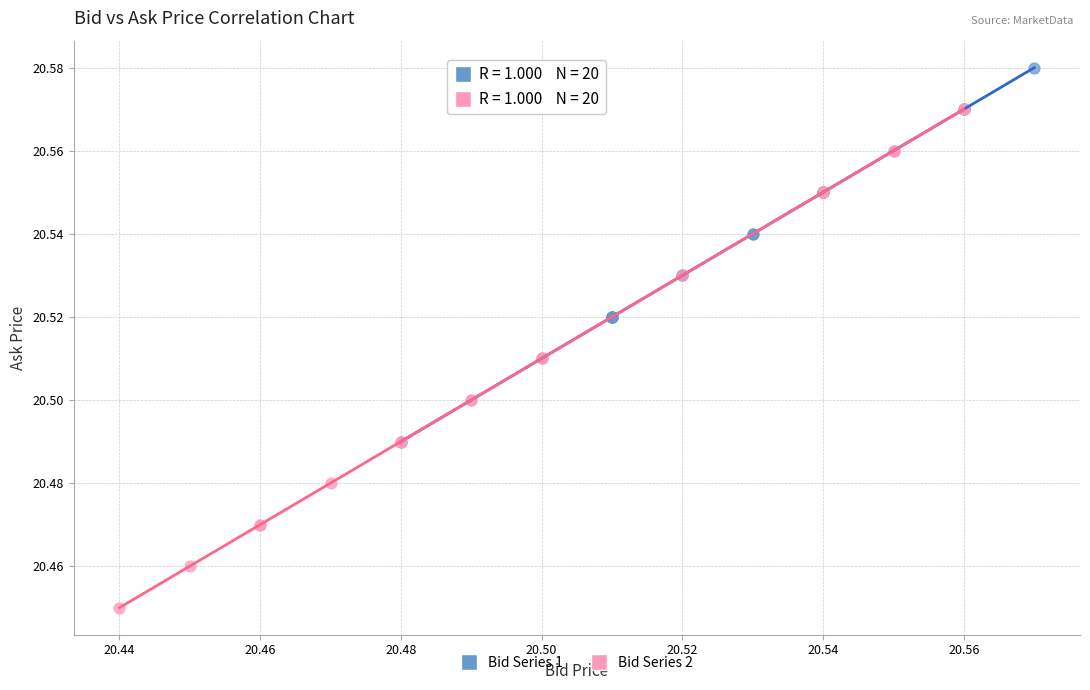

Which series has the largest Y range (max minus min)?

Bid Series 2